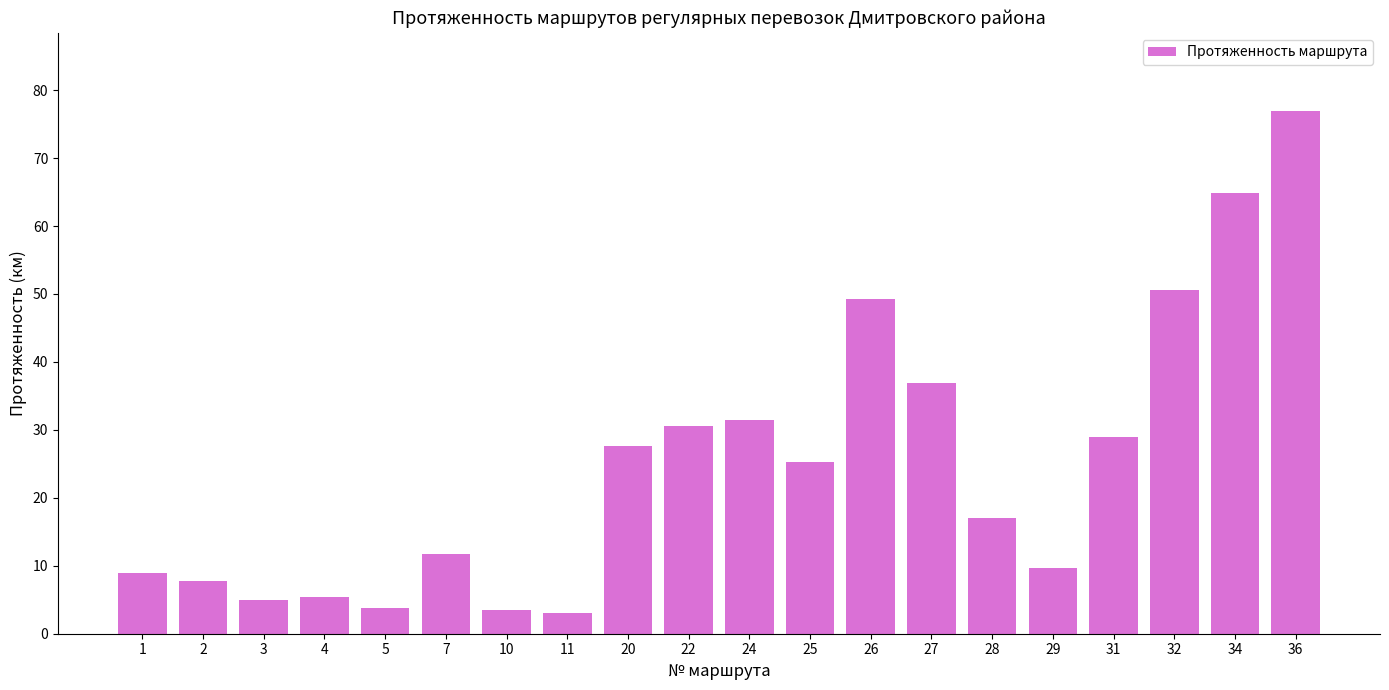

What is the smallest value displayed?

3.1